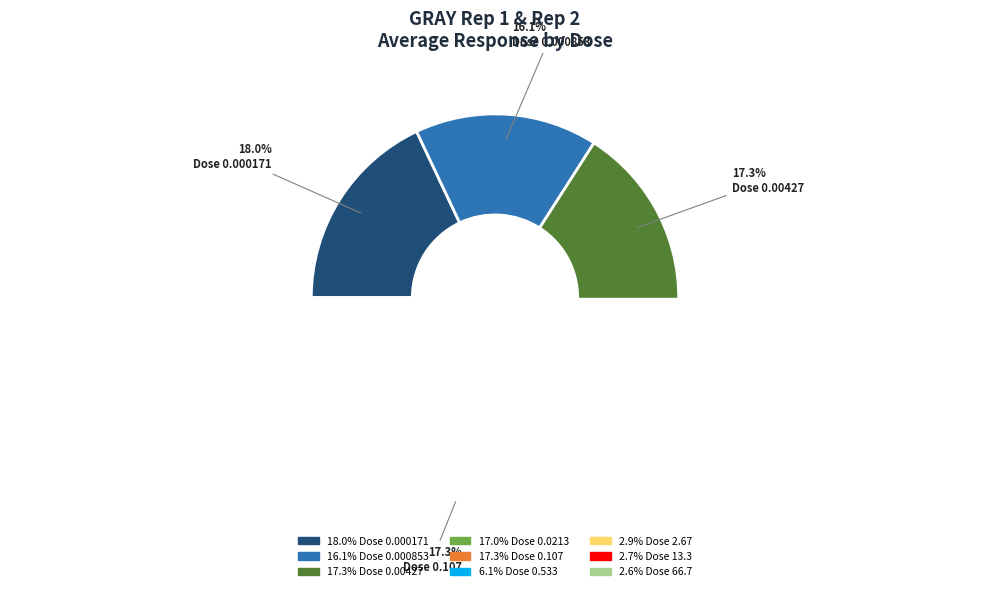

What is the difference between the highest and lowest values at Dose 0.00427?

7.1